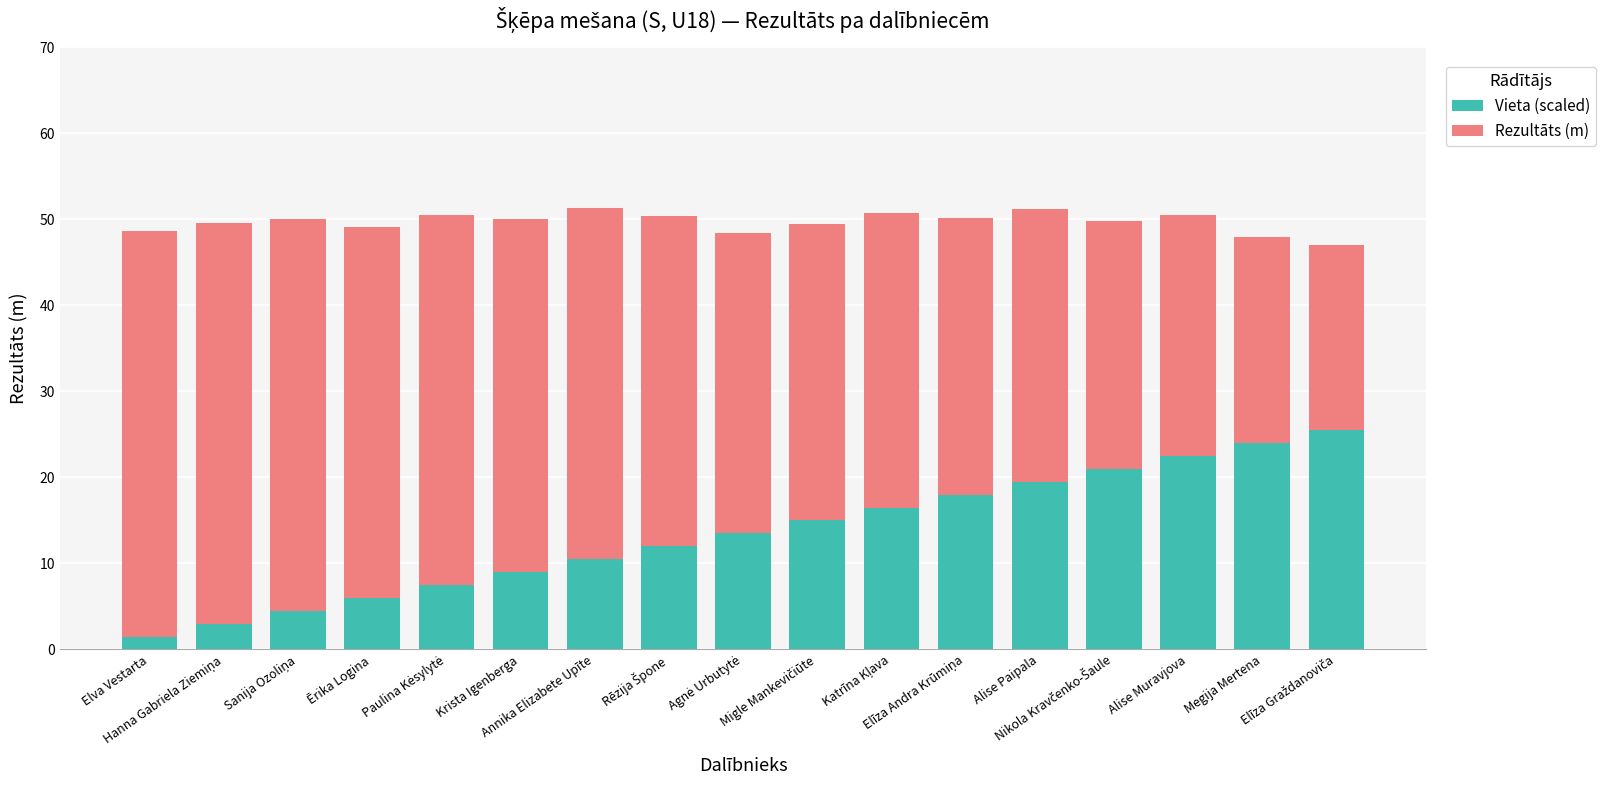

What is the value of the Vieta (scaled) bar at the 9th from the left?

13.5